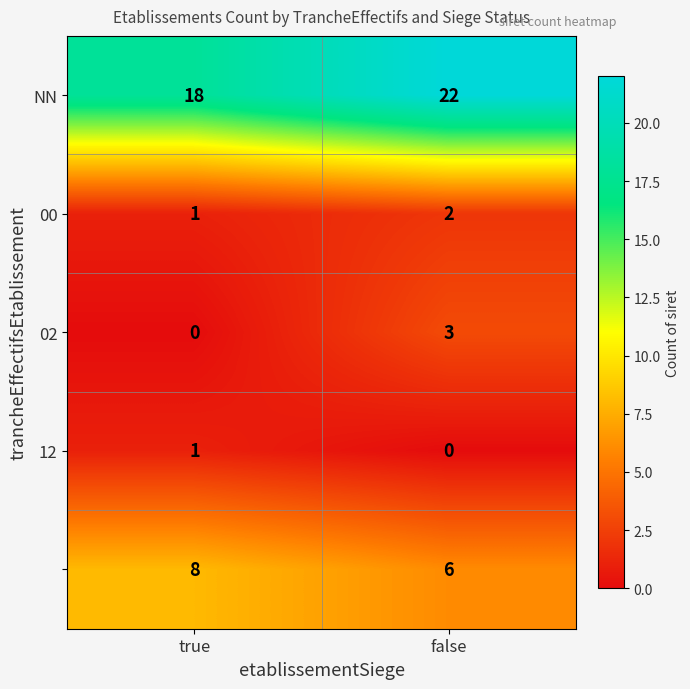

What is the difference between the highest and lowest values at false?

22